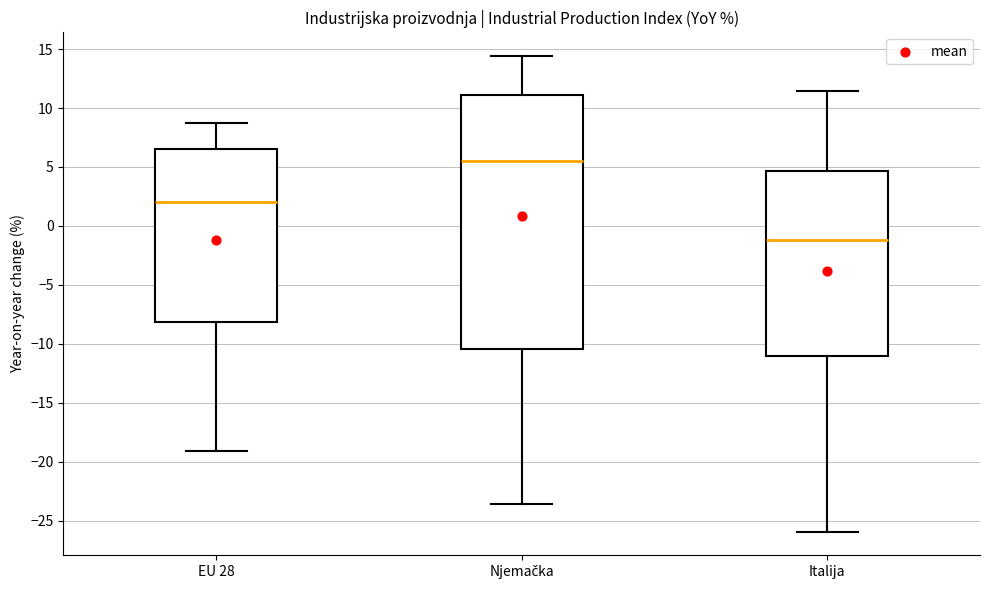

Which box is the tallest, from its lower edge to its upper edge?

Njemačka